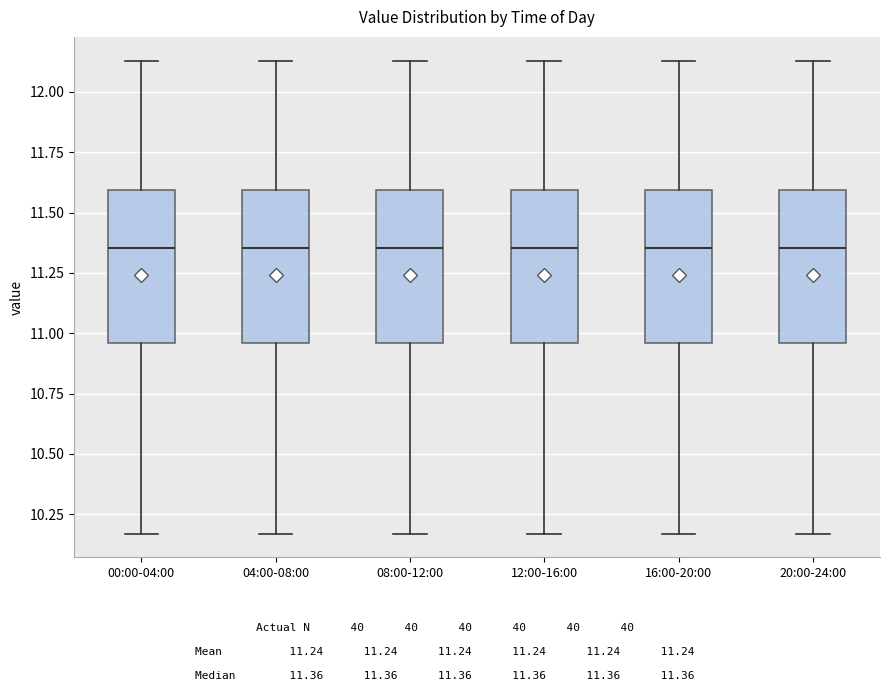

Reading left to right, read every box against the y-axis: the position of its median line, the range the box covers, and the ends of its whiskers. The values are not printed on the chart, so give them approximately, as read against the axis.

00:00-04:00: median 11.35, box 10.95 to 11.60, whiskers 10.15 to 12.15
04:00-08:00: median 11.35, box 10.95 to 11.60, whiskers 10.15 to 12.15
08:00-12:00: median 11.35, box 10.95 to 11.60, whiskers 10.15 to 12.15
12:00-16:00: median 11.35, box 10.95 to 11.60, whiskers 10.15 to 12.15
16:00-20:00: median 11.35, box 10.95 to 11.60, whiskers 10.15 to 12.15
20:00-24:00: median 11.35, box 10.95 to 11.60, whiskers 10.15 to 12.15